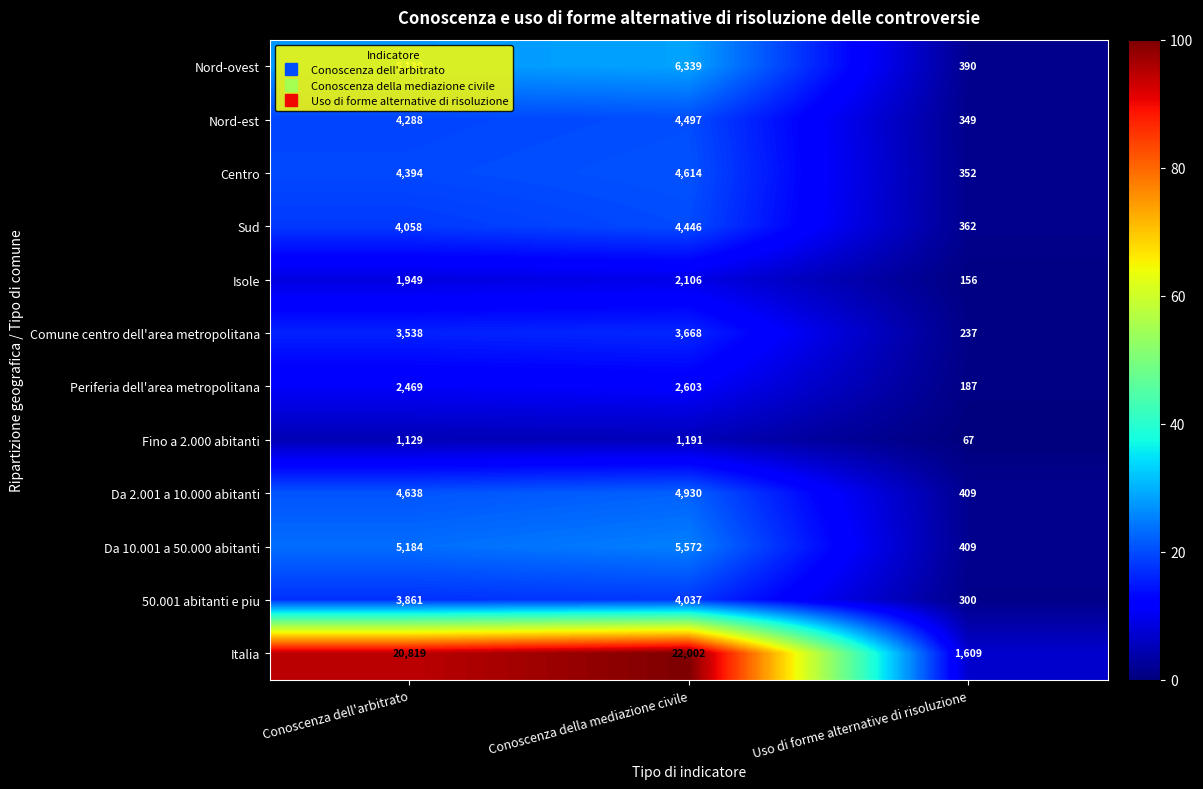

At which category is the sum across all series the highest?

Conoscenza della mediazione civile